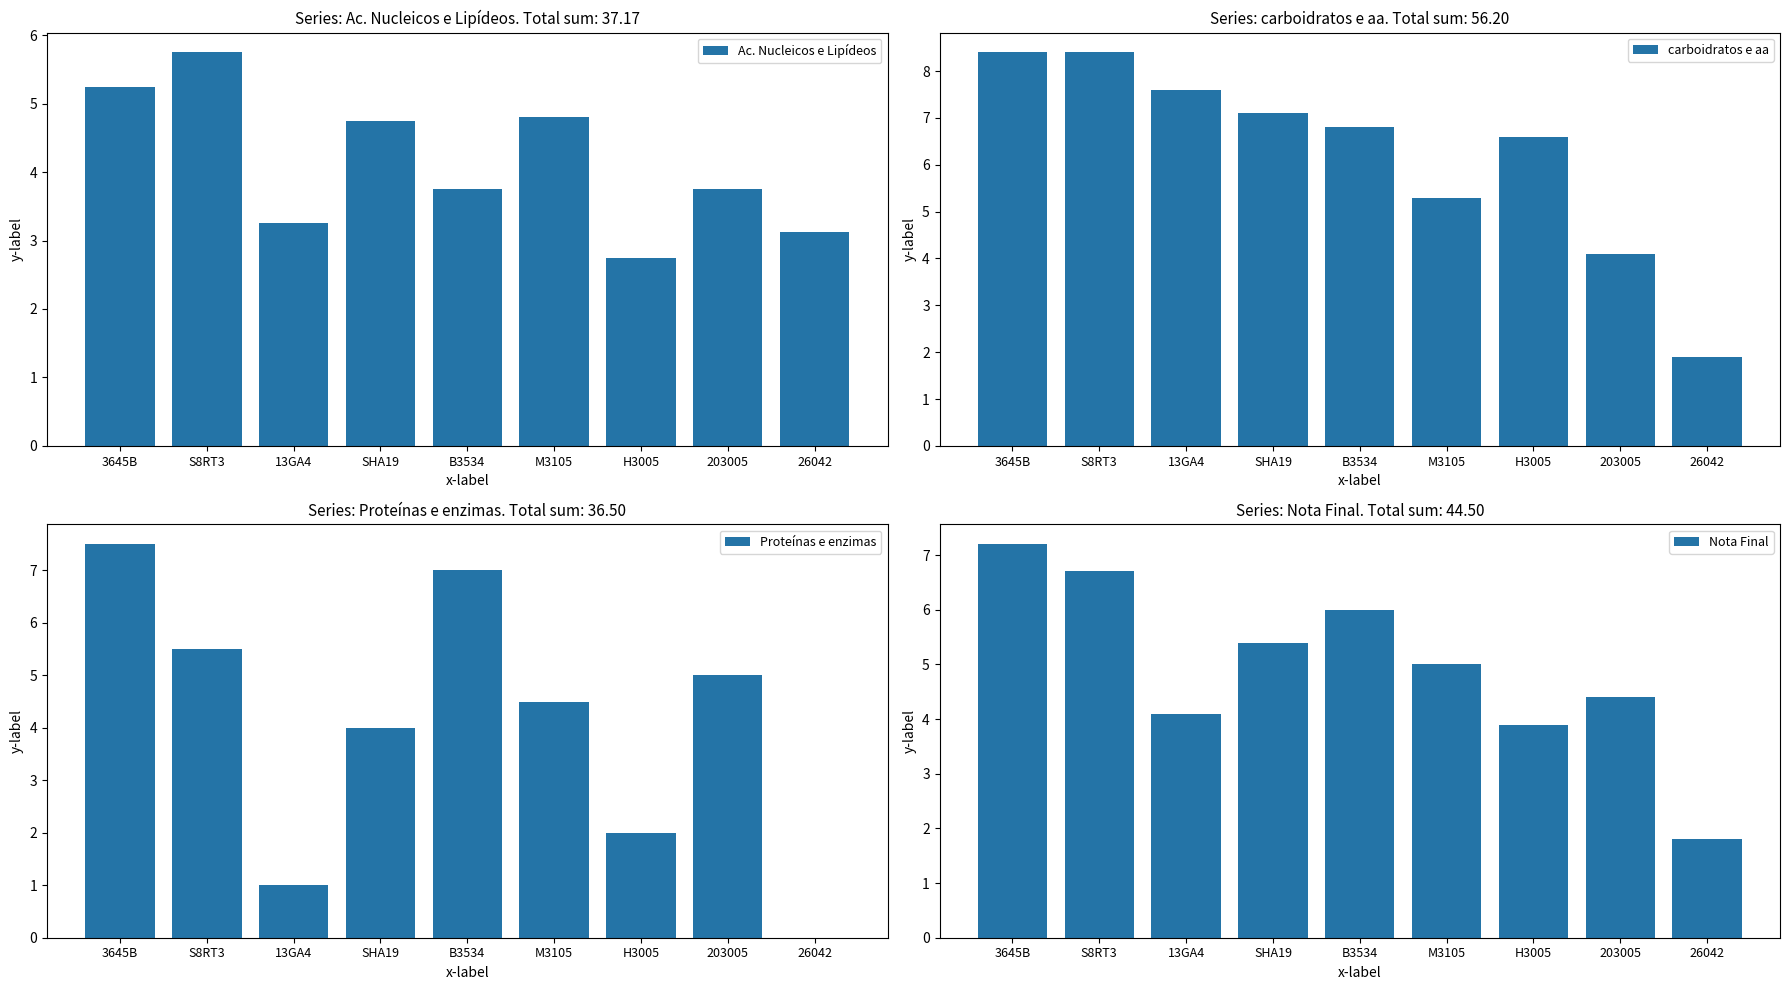

True or false: Nota Final has a value of 6.2 at 203005.

False